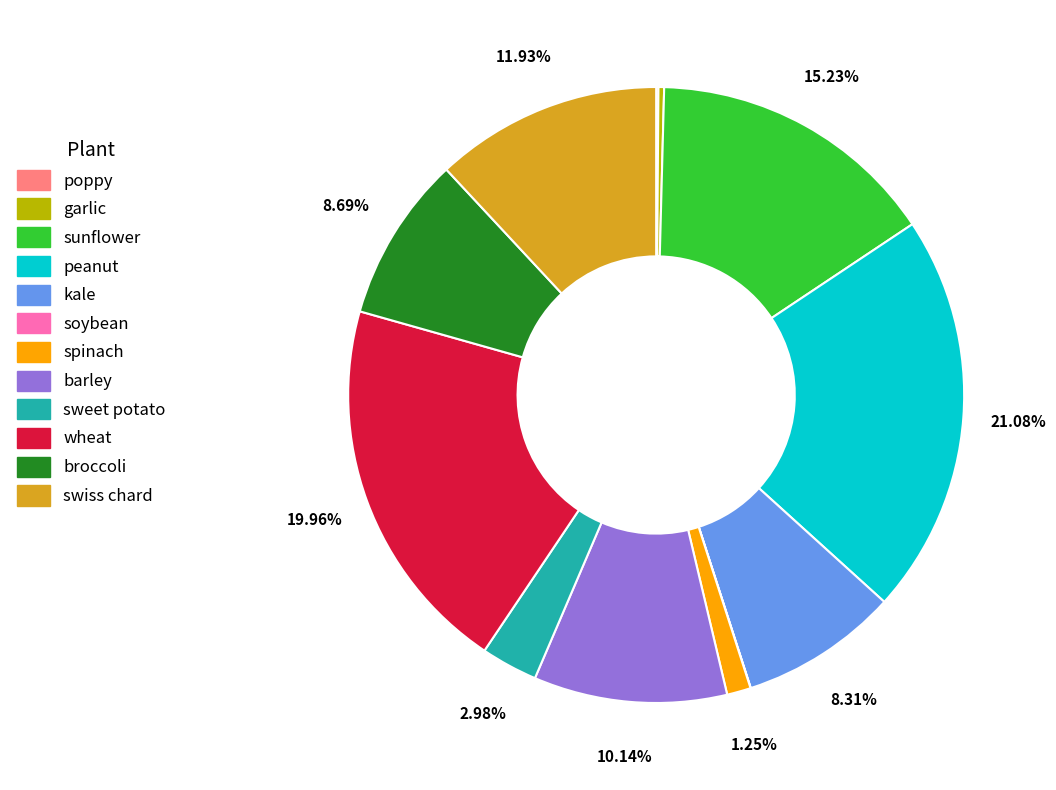

What is the ratio of the value at sunflower to the value at spinach?

12.2